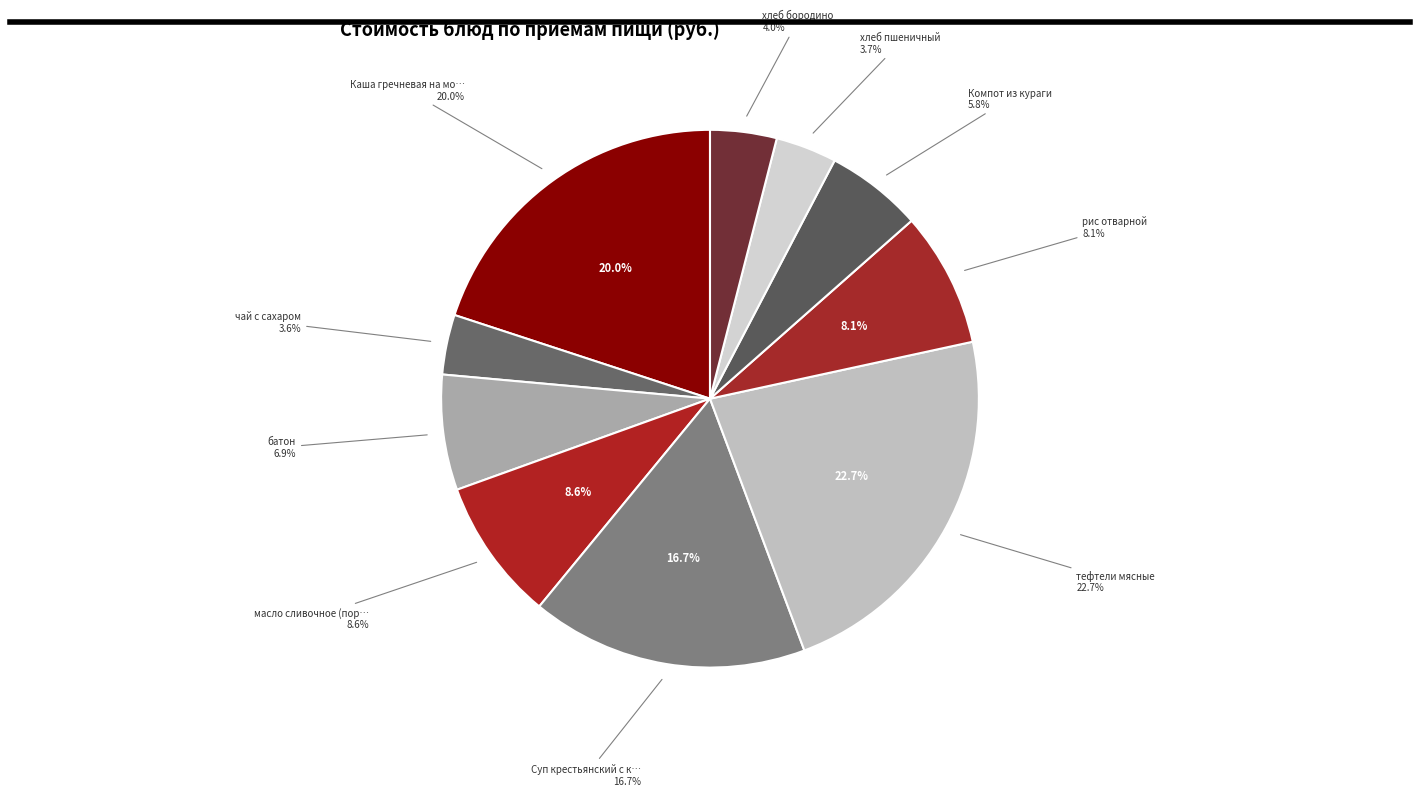

The Компот из кураги slice represents 6% of the pie. True or false?

True